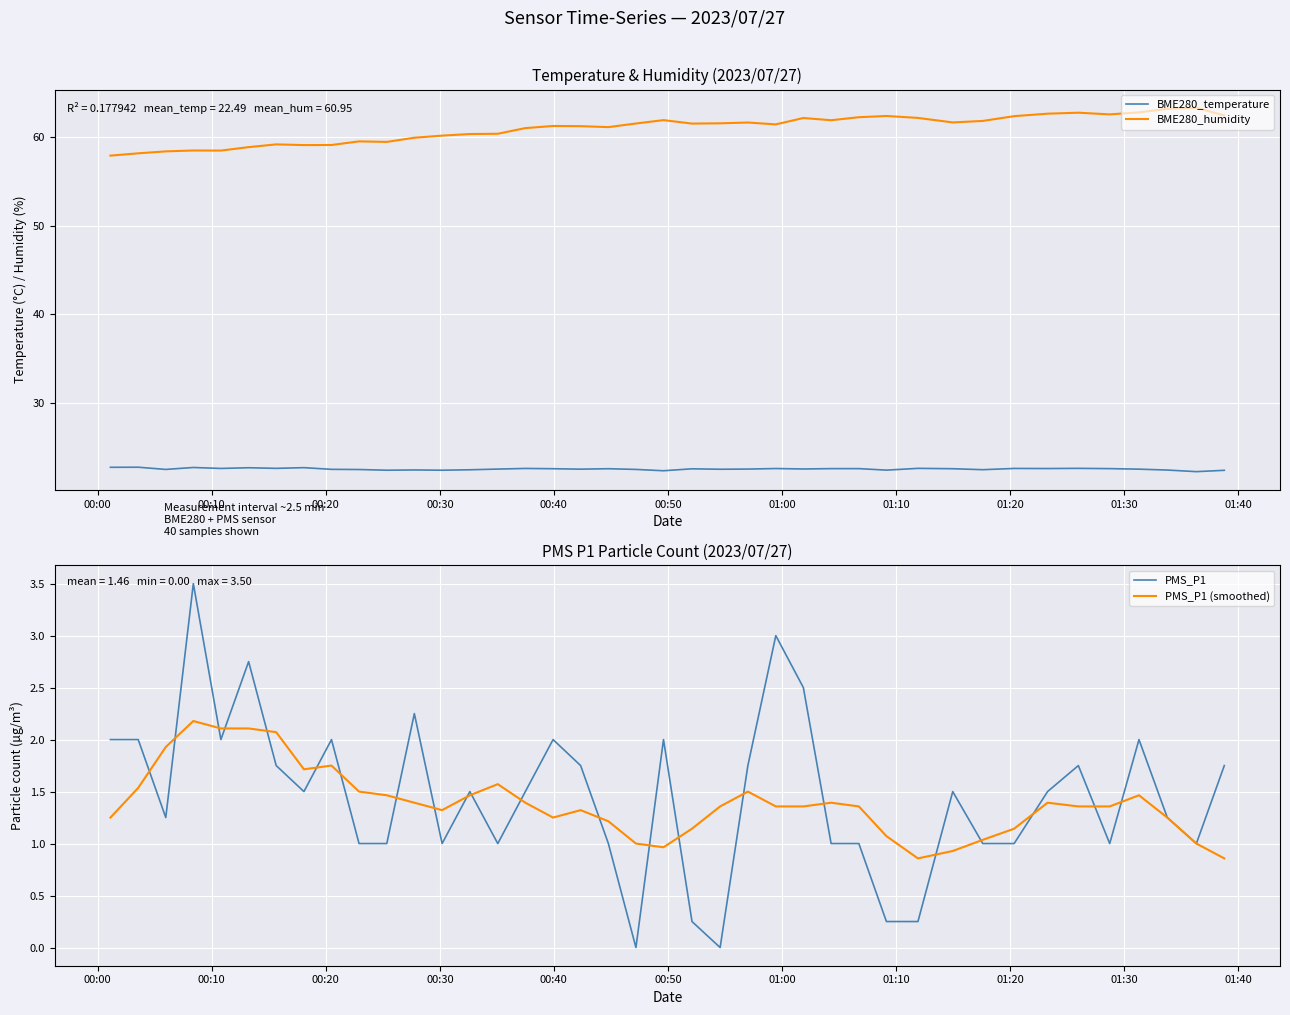

True or false: BME280_humidity and BME280_temperature intersect in this chart.

False